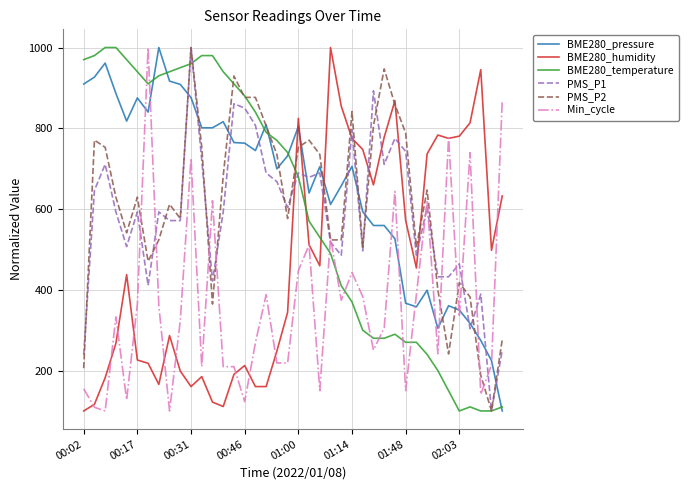

Which series ends up on top after the final intersection of BME280_humidity and BME280_pressure?

BME280_humidity